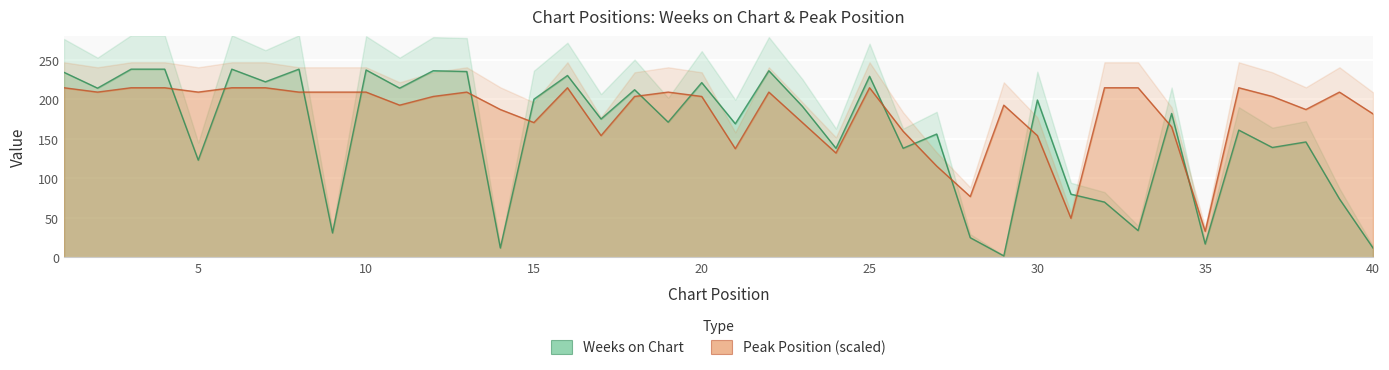

Which series changed the most between 4 and 12?

Peak Position